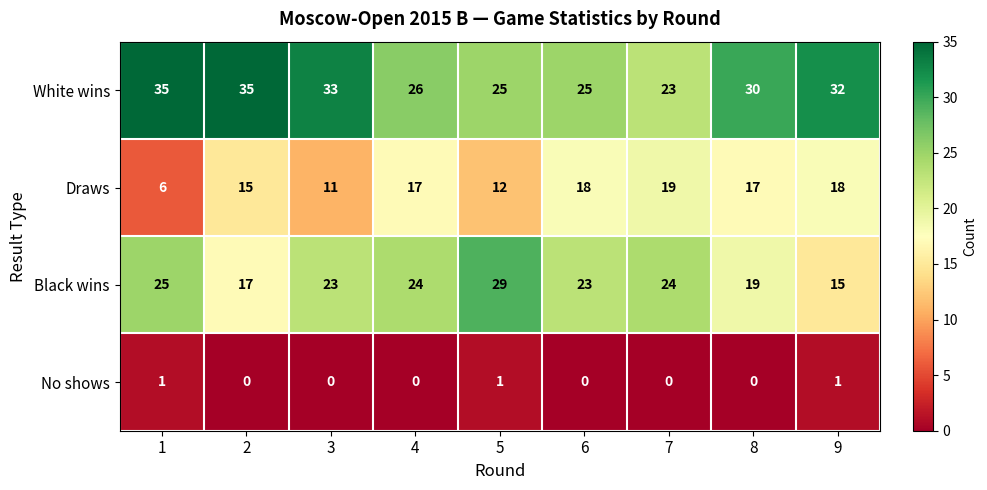

At 1, list the series in order from smallest to largest.

No shows, Draws, Black wins, White wins